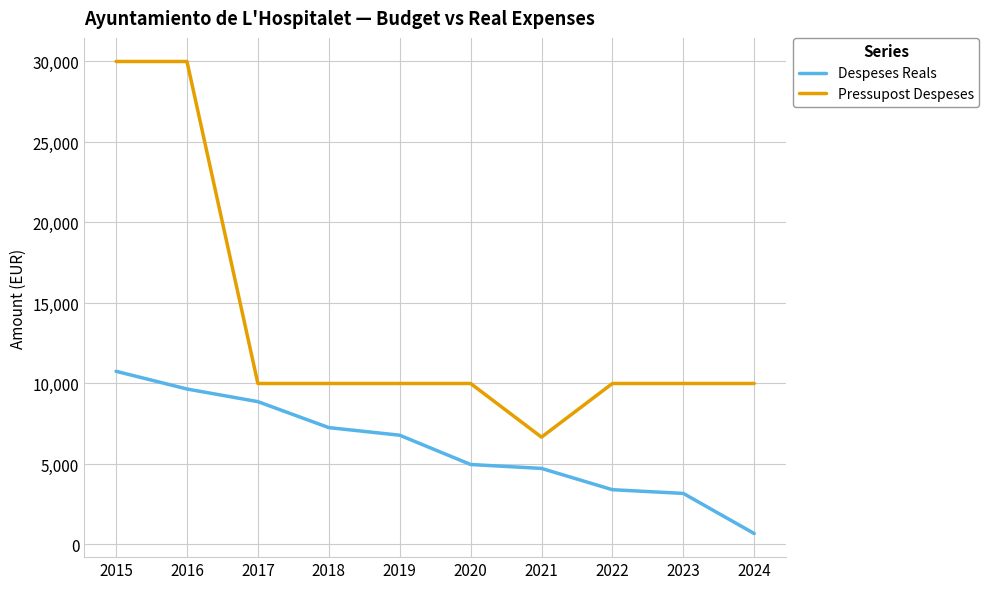

What is the highest value of the Despeses Reals series?

10757.2